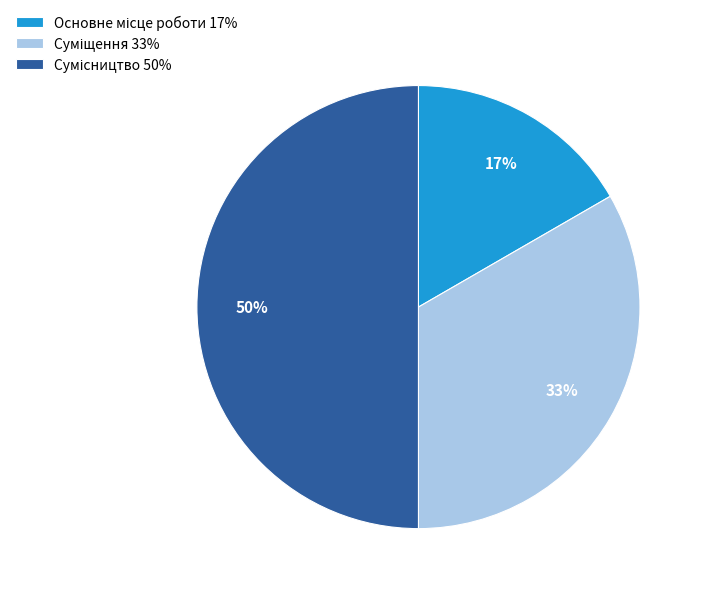

To the nearest percent, what is the average slice percentage?

33%